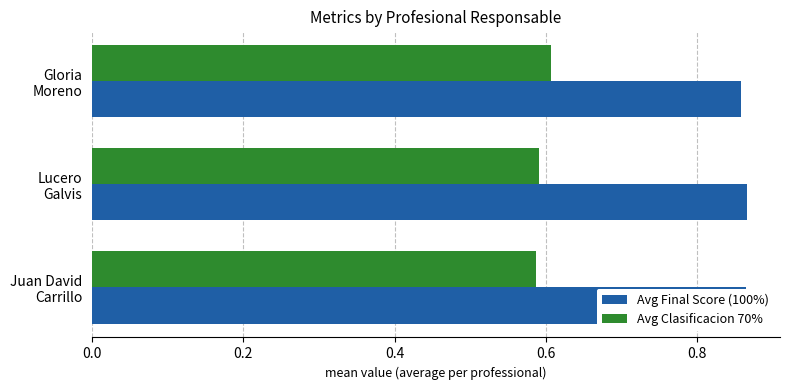

Rank the series by their maximum value, from highest to lowest.

Avg Final Score (100%), Avg Clasificacion 70%